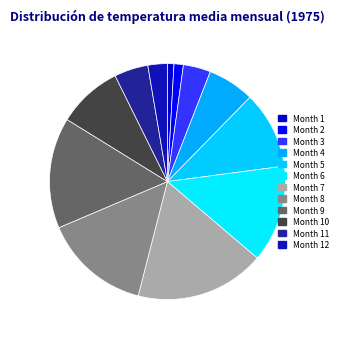

Is Month 12 the majority of the pie?

No